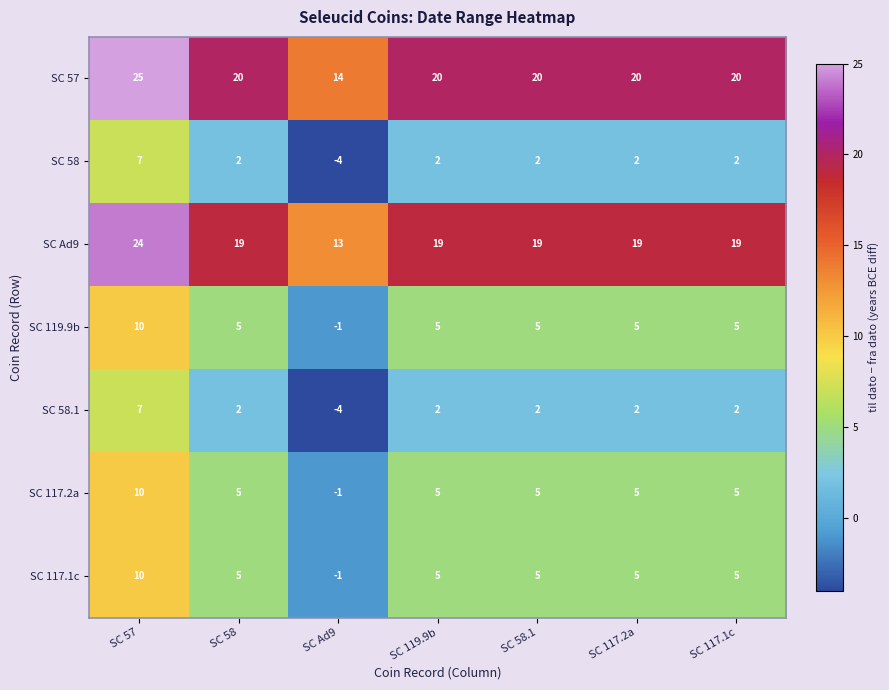

What is the difference between the SC 119.9b values at SC Ad9 and SC 117.1c?

6